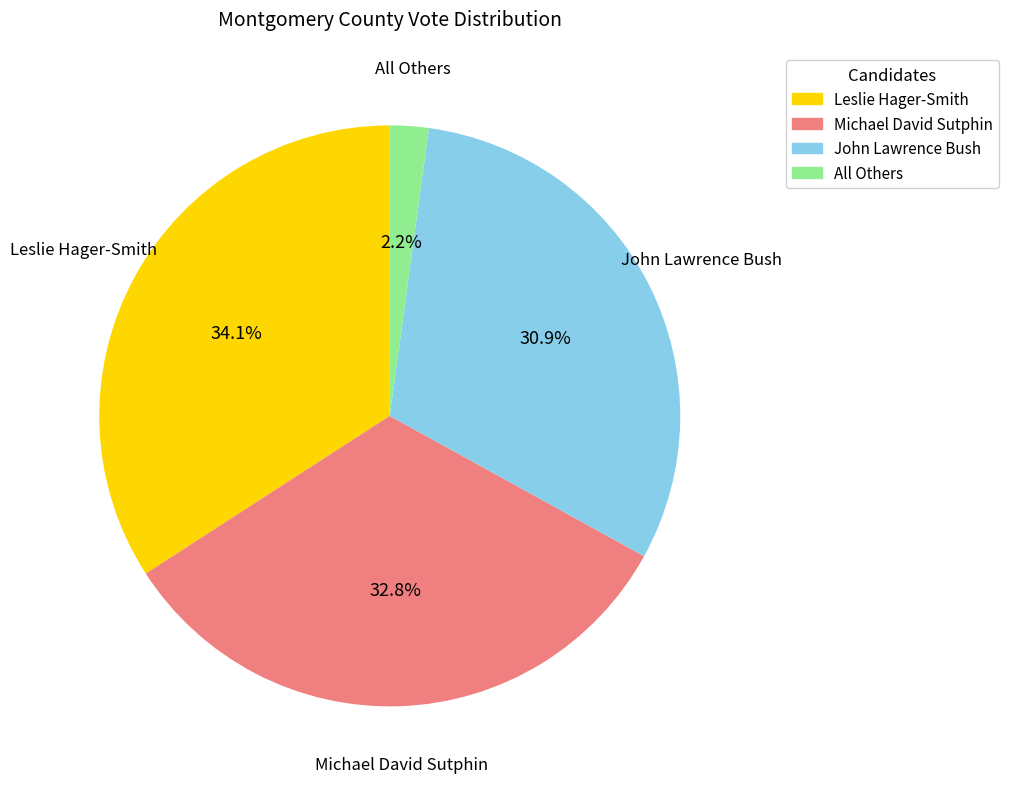

To the nearest percent, what is the difference between the Michael David Sutphin and John Lawrence Bush slice percentages?

2%